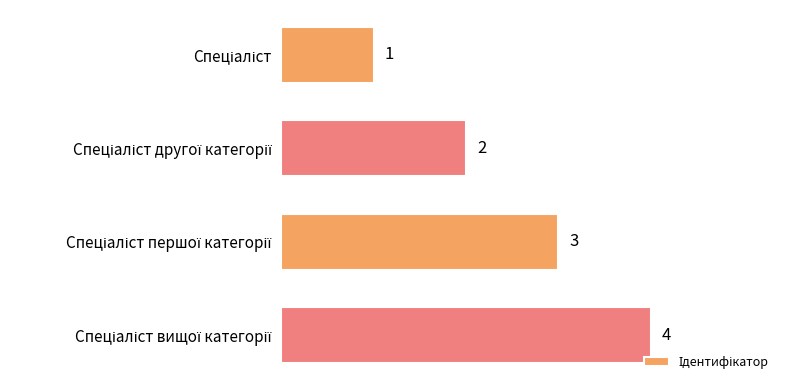

How many values are between 2 and 4?

3